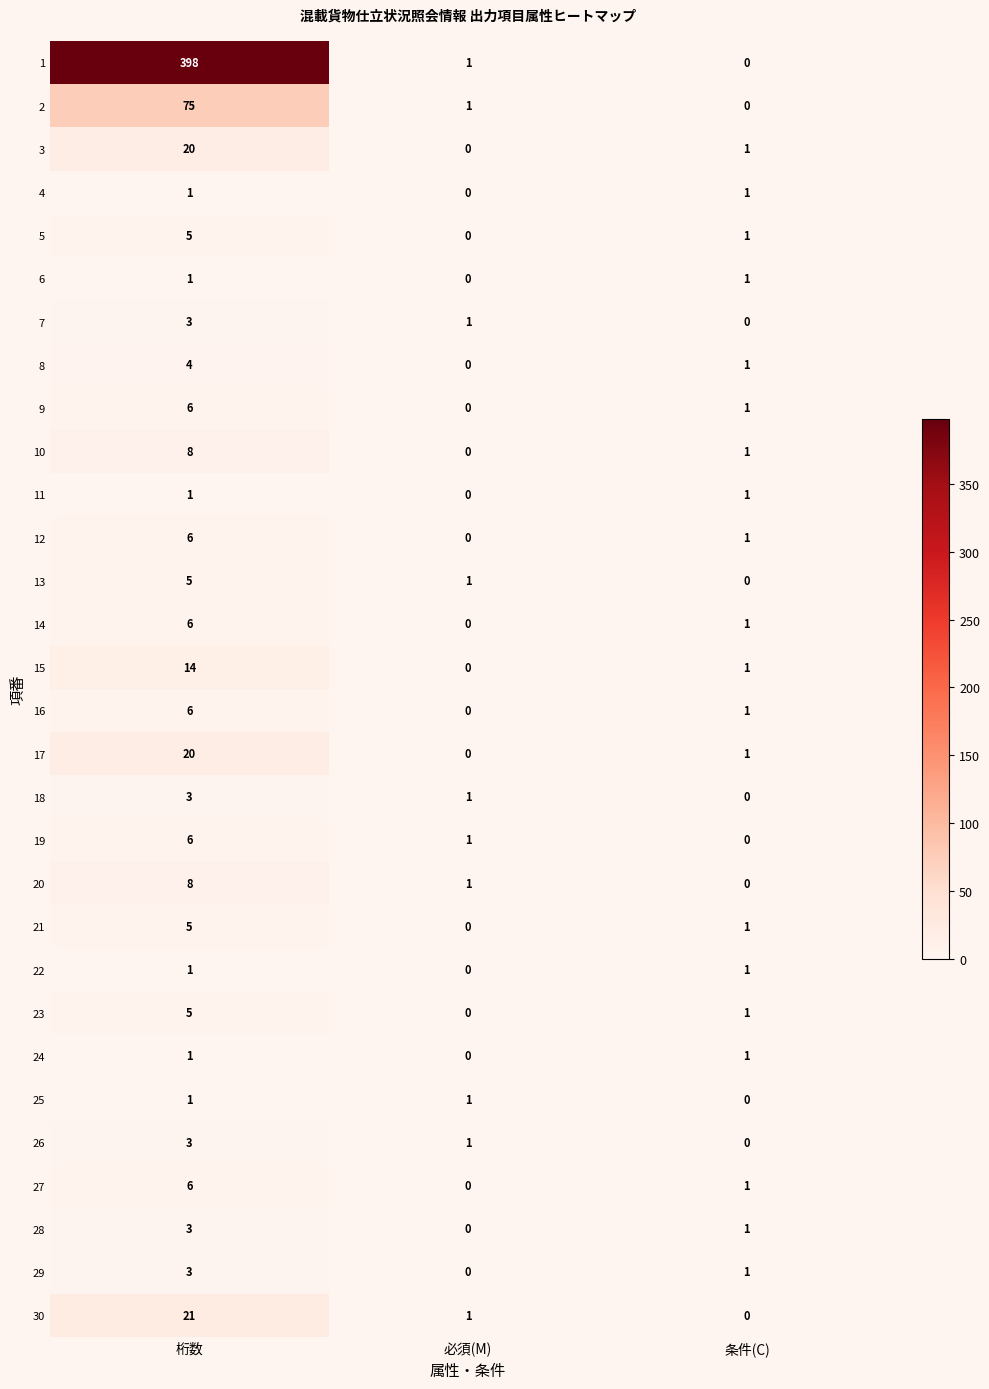

Rank the categories by 19 value from lowest to highest.

条件(C), 必須(M), 桁数